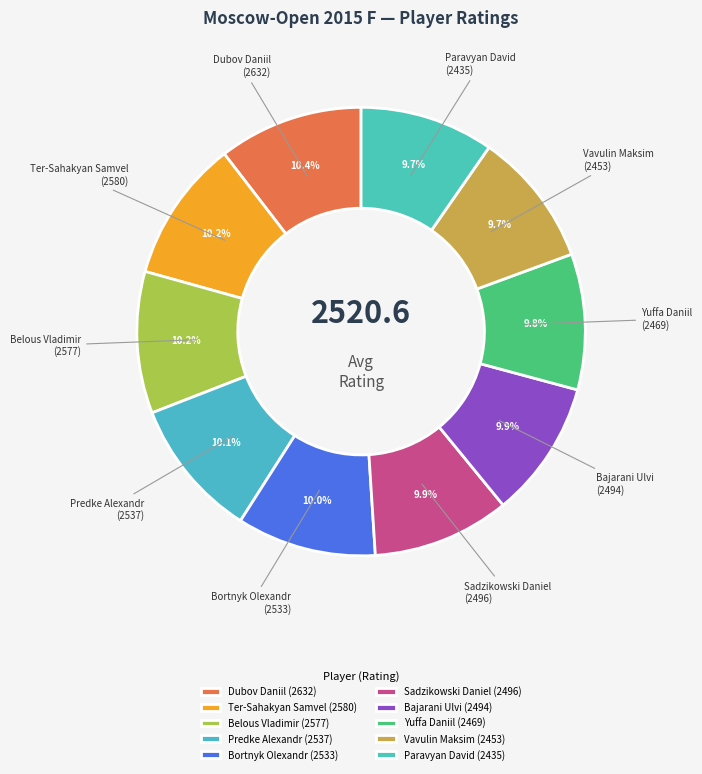

Does any single category account for the majority?

No